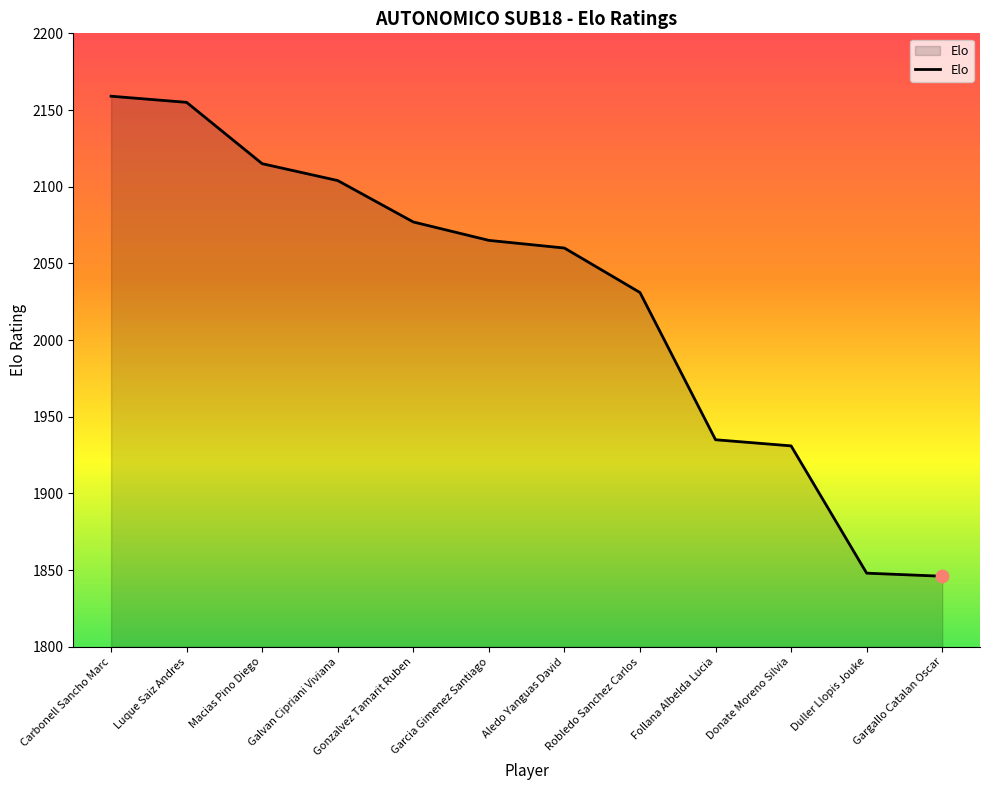

What is the change in value from Luque Saiz Andres to Garcia Gimenez Santiago?

-90